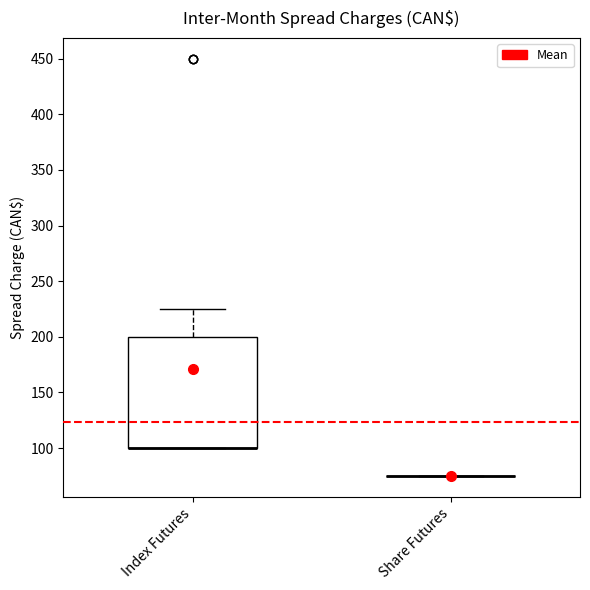

Reading left to right, read every box against the y-axis: the position of its median line, the range the box covers, and the ends of its whiskers. The values are not printed on the chart, so give them approximately, as read against the axis.

Index Futures: median 100 (drawn on the box's lower edge), box 100 to 200, whiskers 100 to 225
Share Futures: box collapsed to a line at 75, whiskers 75 to 75